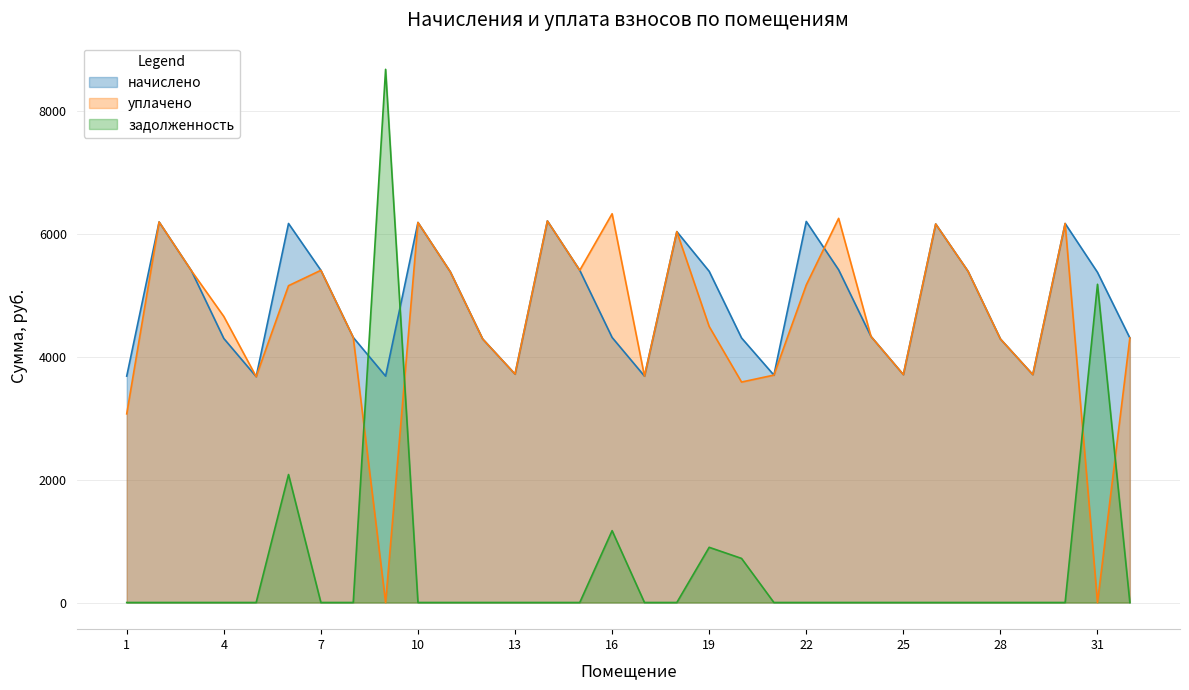

At which label does уплачено reach its peak?

16